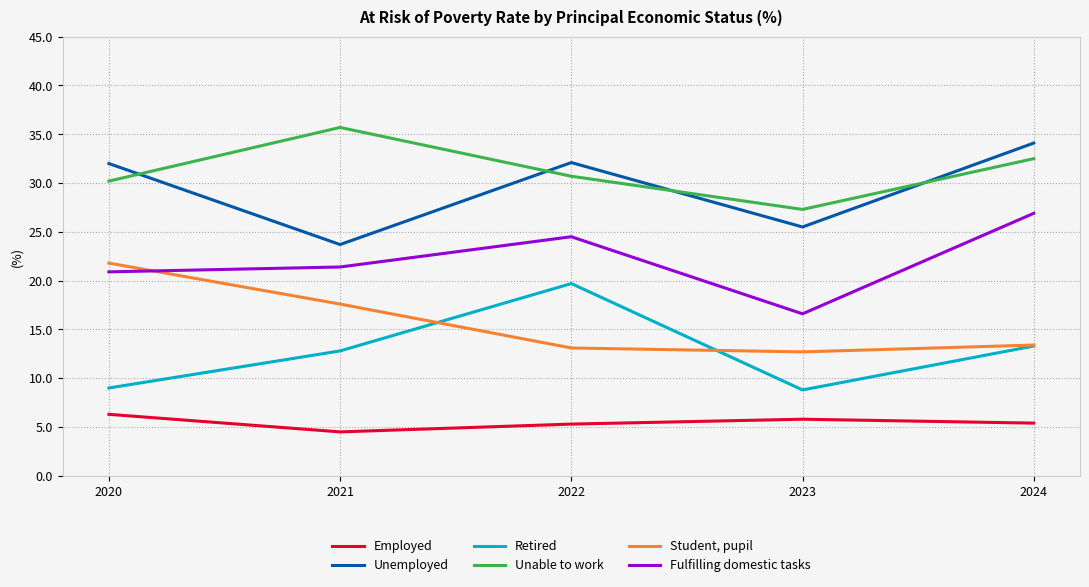

Between 2021 and 2023, which series saw the biggest shift?

Unable to work